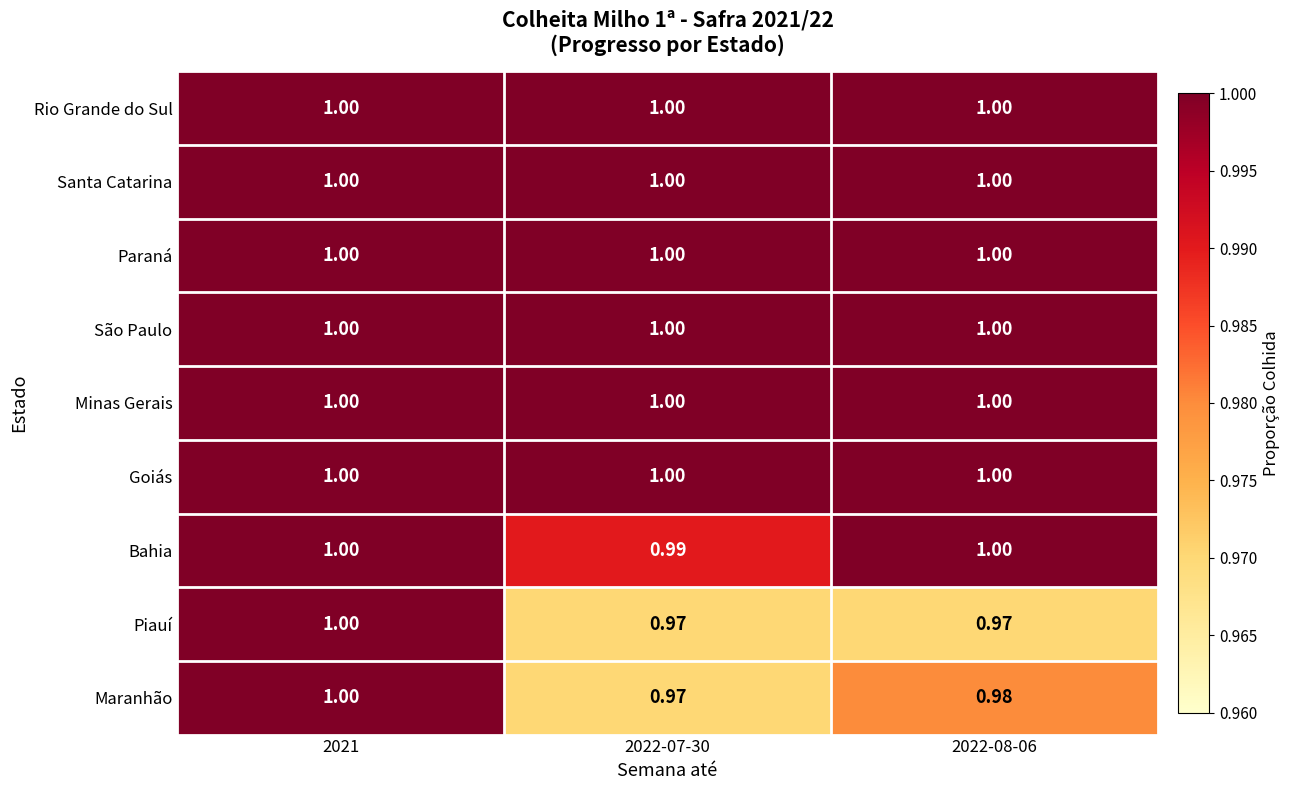

Is the value of Piauí at 2022-07-30 greater than the value of Minas Gerais at 2022-08-06?

No